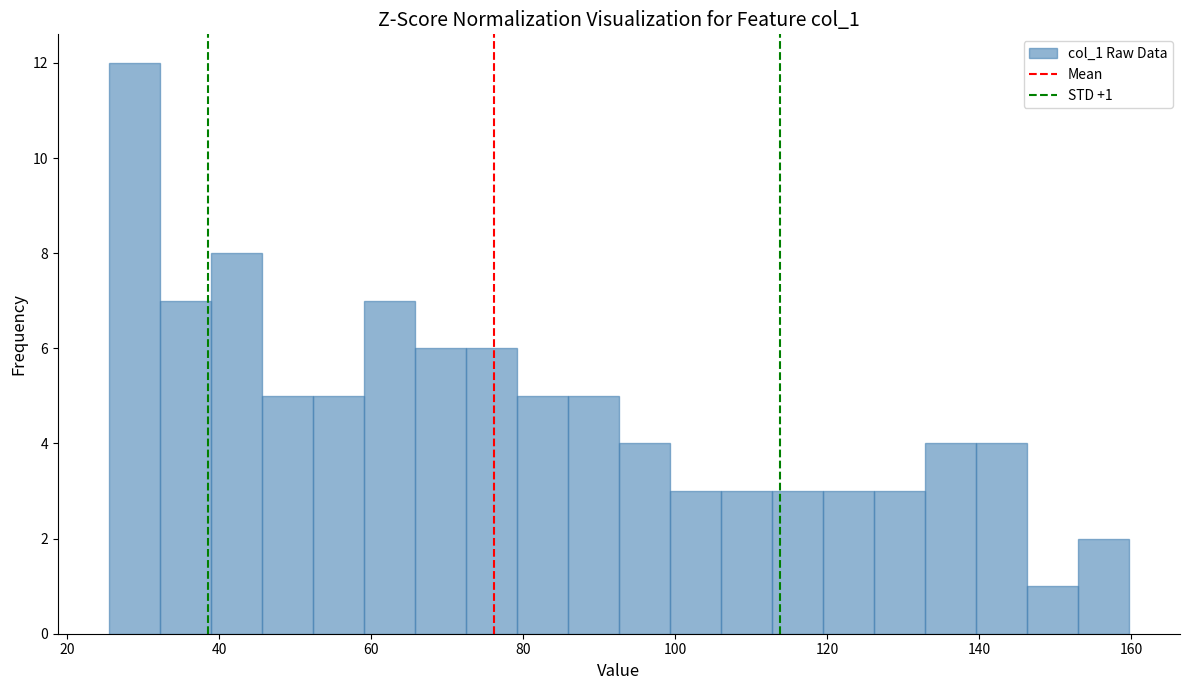

Around what value on the x-axis is the tallest bar? Give the approximate position of its centre, as read against the axis.

28